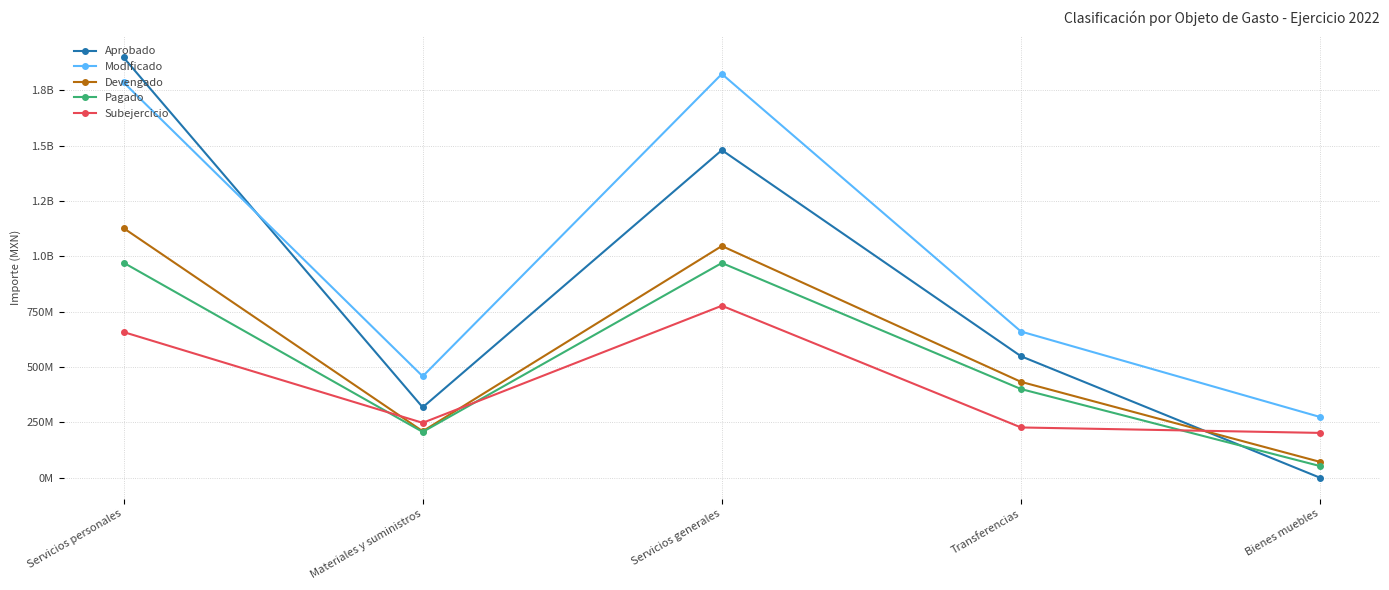

What position from the left is Servicios generales?

3